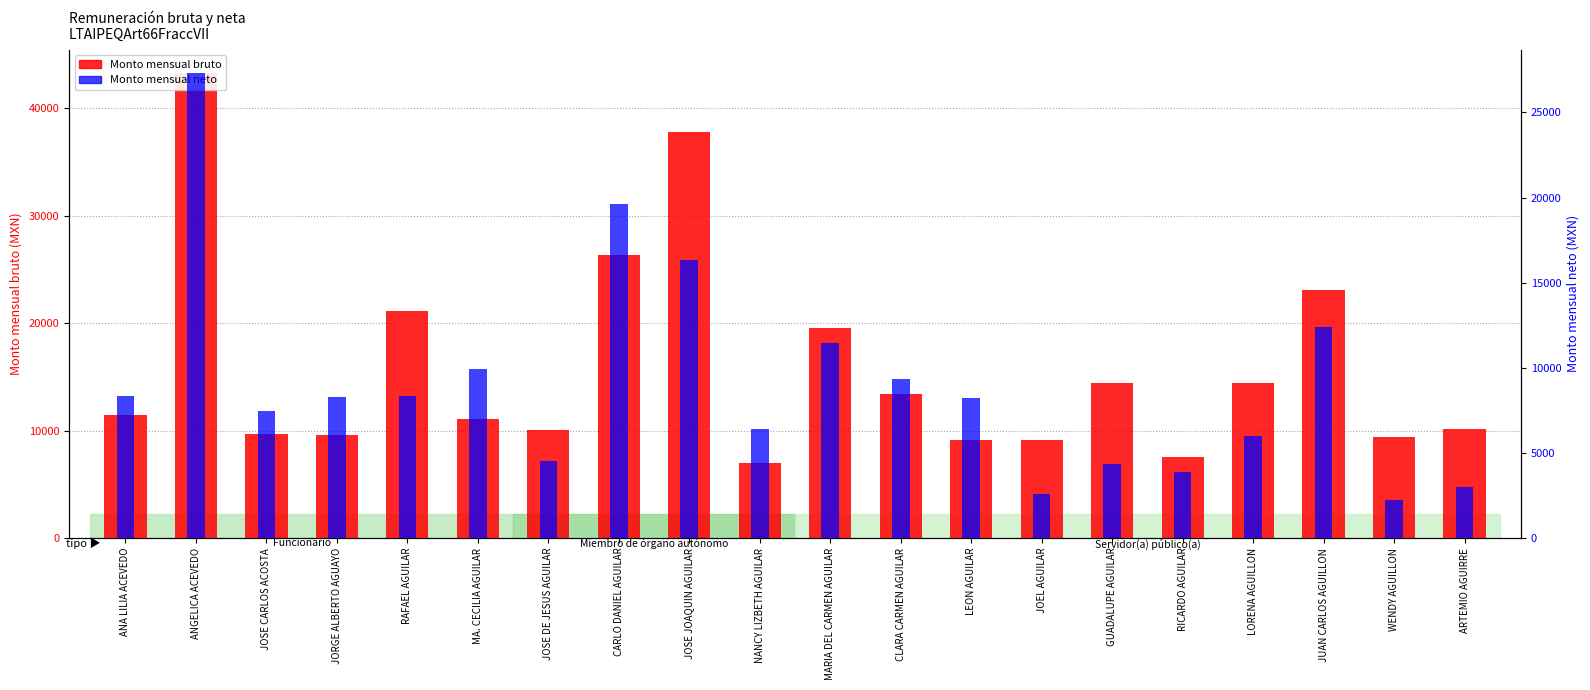

What are all the series names shown in the legend?

Monto mensual bruto, Monto mensual neto